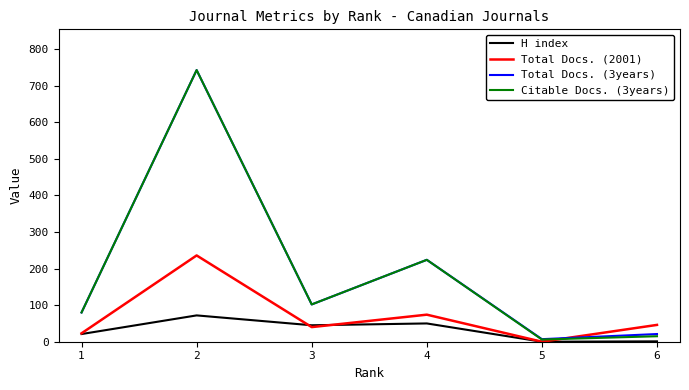

The value of H index at 3 is 45. True or false?

True